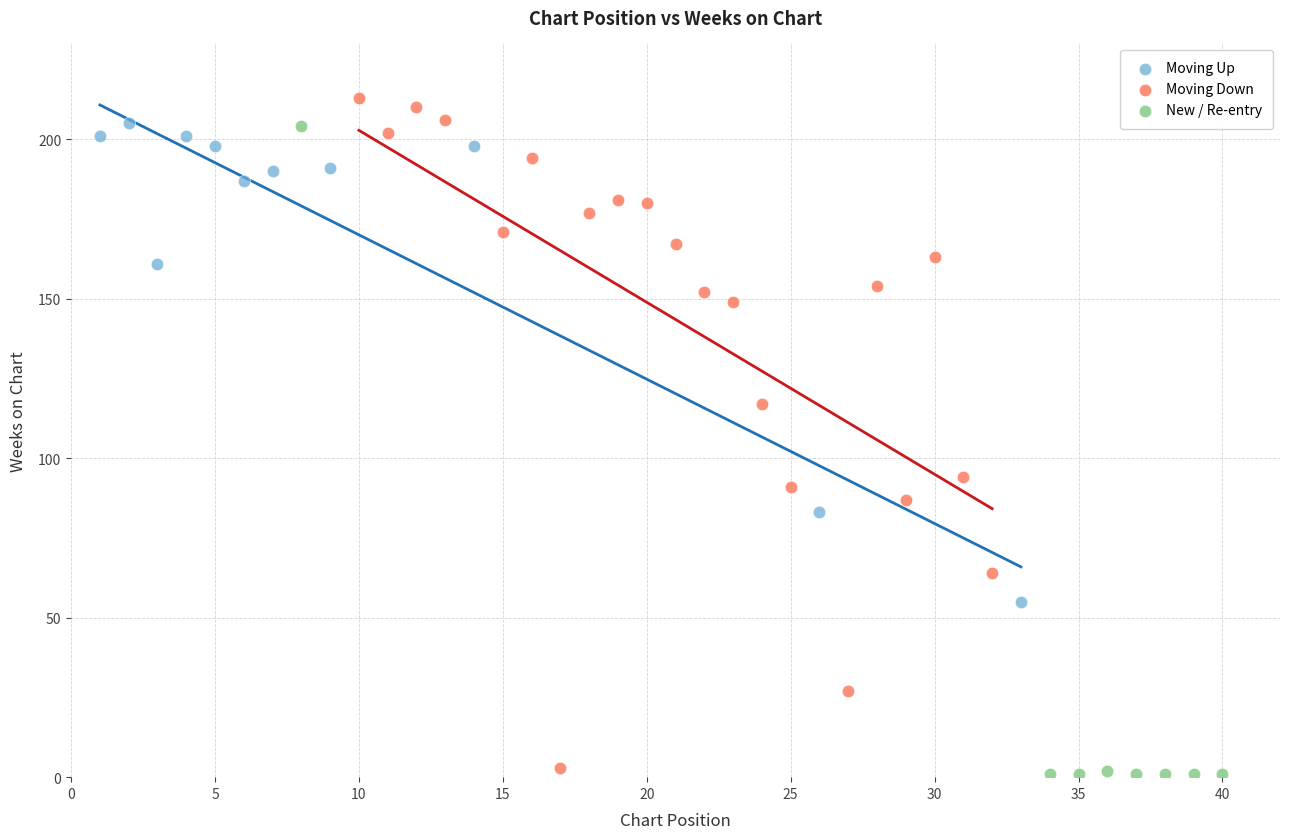

What are all the series names shown in the legend?

Moving Up, Moving Down, New / Re-entry